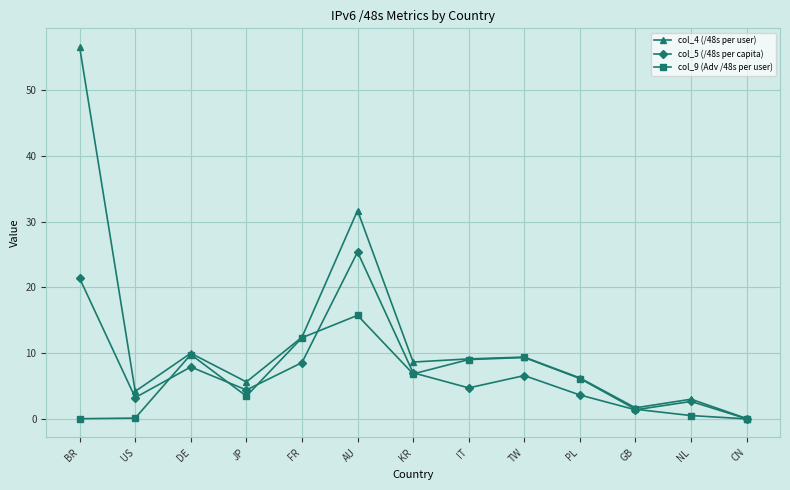

Which category has the highest value in the col_5 (/48s per capita) series?

AU